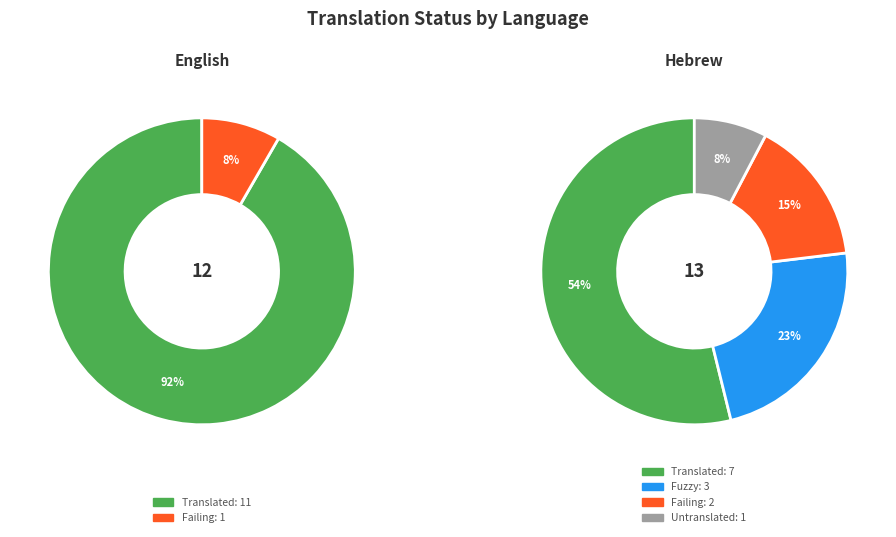

How many slices are in this pie chart?

2